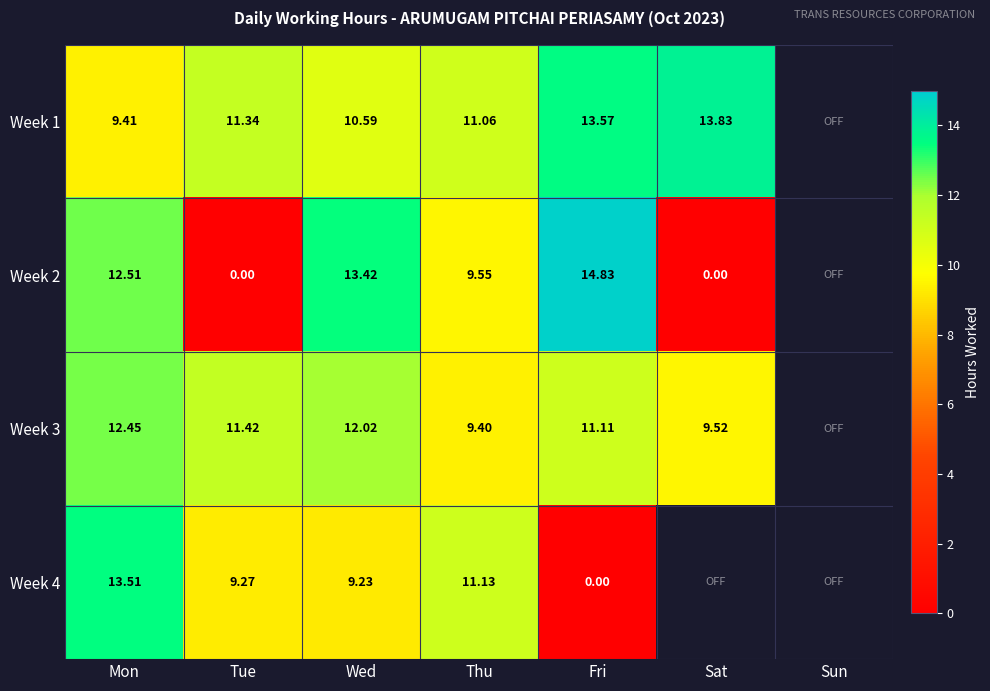

The Week 3 series shows 16.4 at Fri. True or false?

False